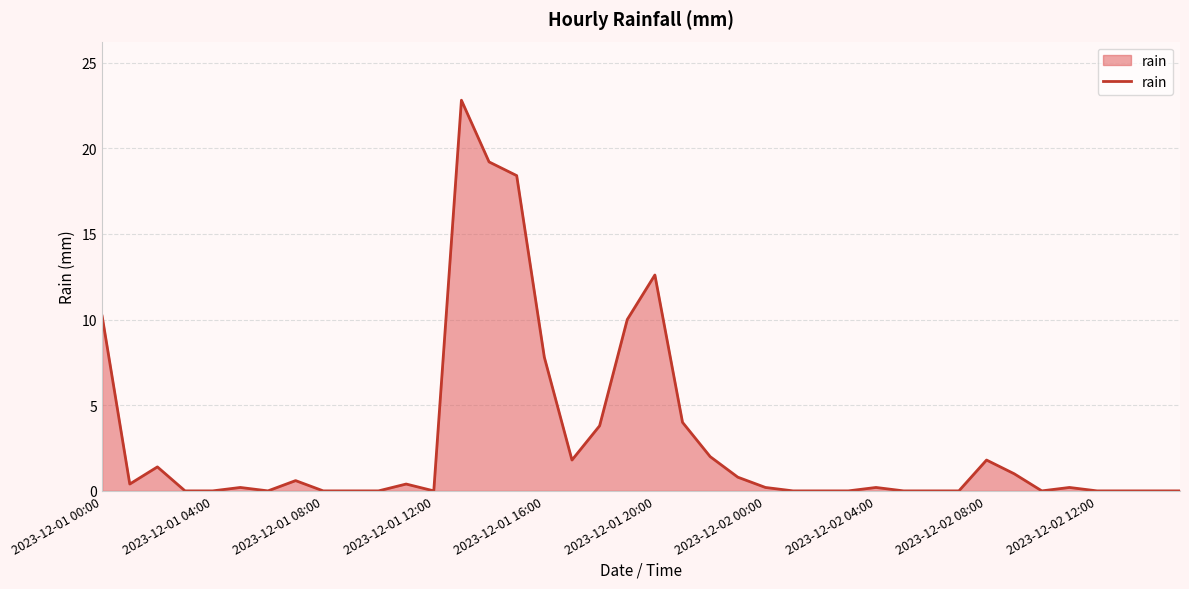

What is the difference between the maximum and minimum values?

22.8